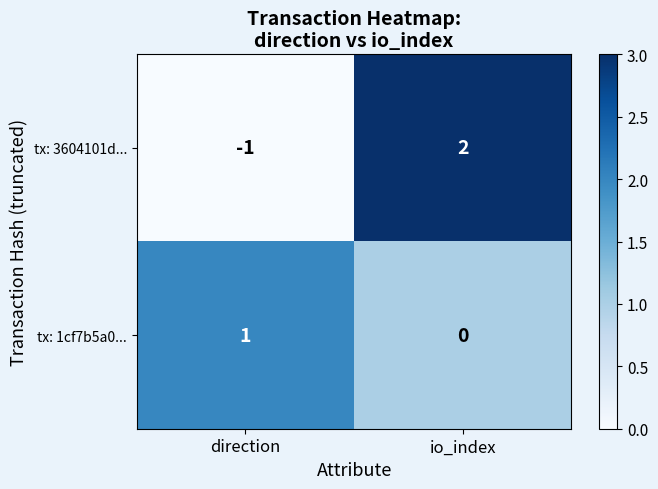

The value of tx: 3604101d... at direction is -2. True or false?

False